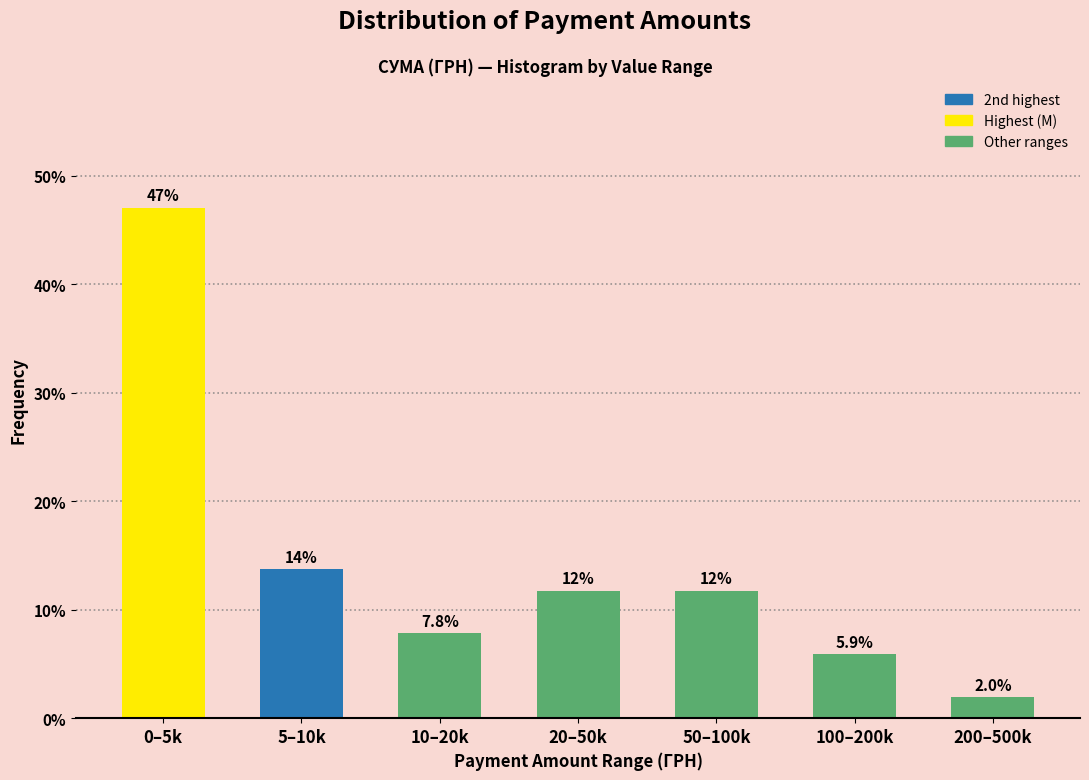

Reading left to right, transcribe all the data shown in this chart.

47.1	13.7	7.8	11.8	11.8	5.9	2.0